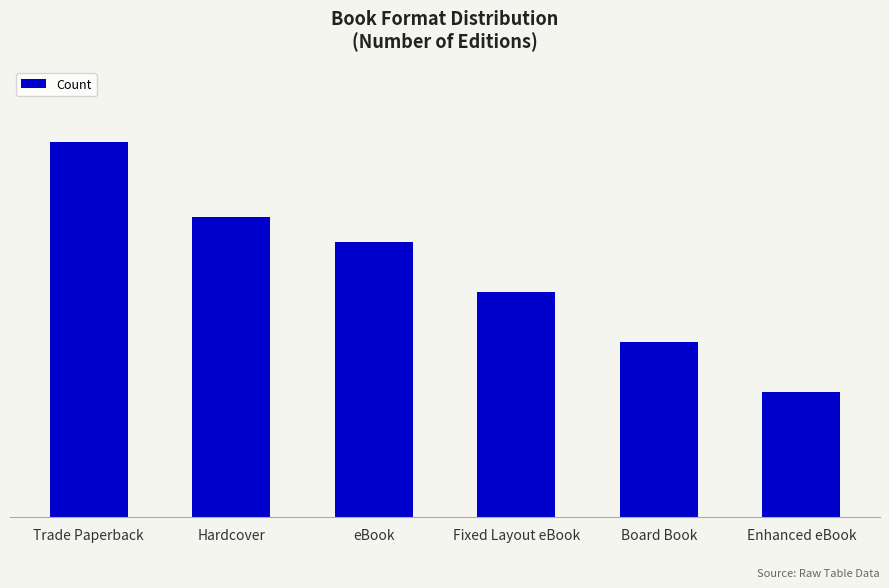

At which category does the chart reach its minimum across all series?

Enhanced eBook